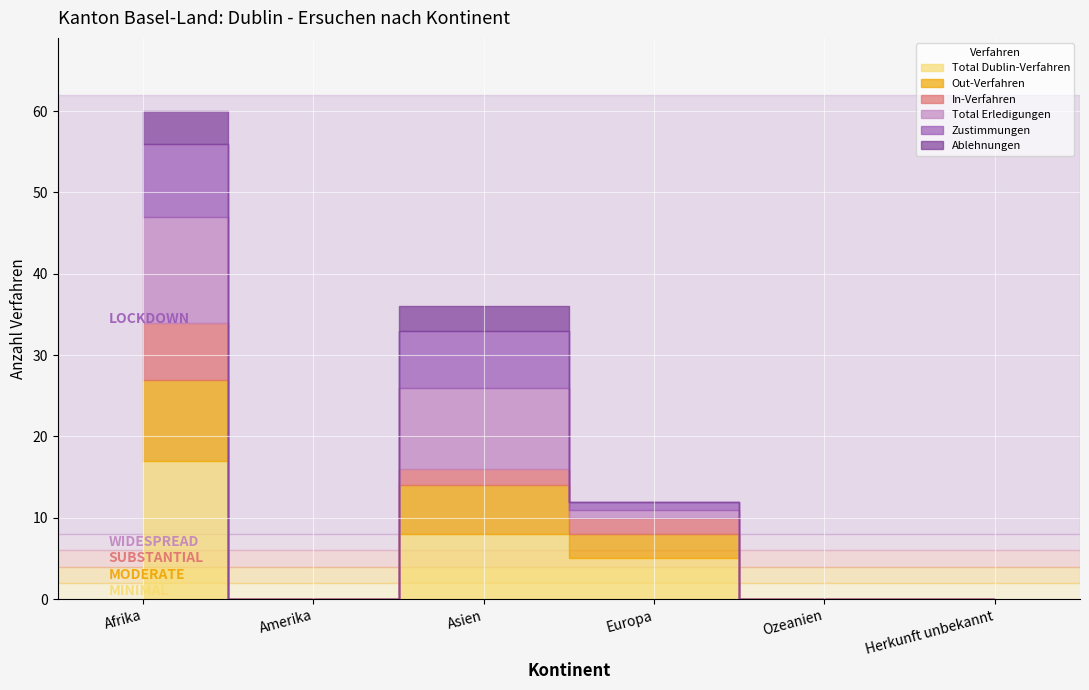

What is the difference between the highest and lowest values at Afrika?

13